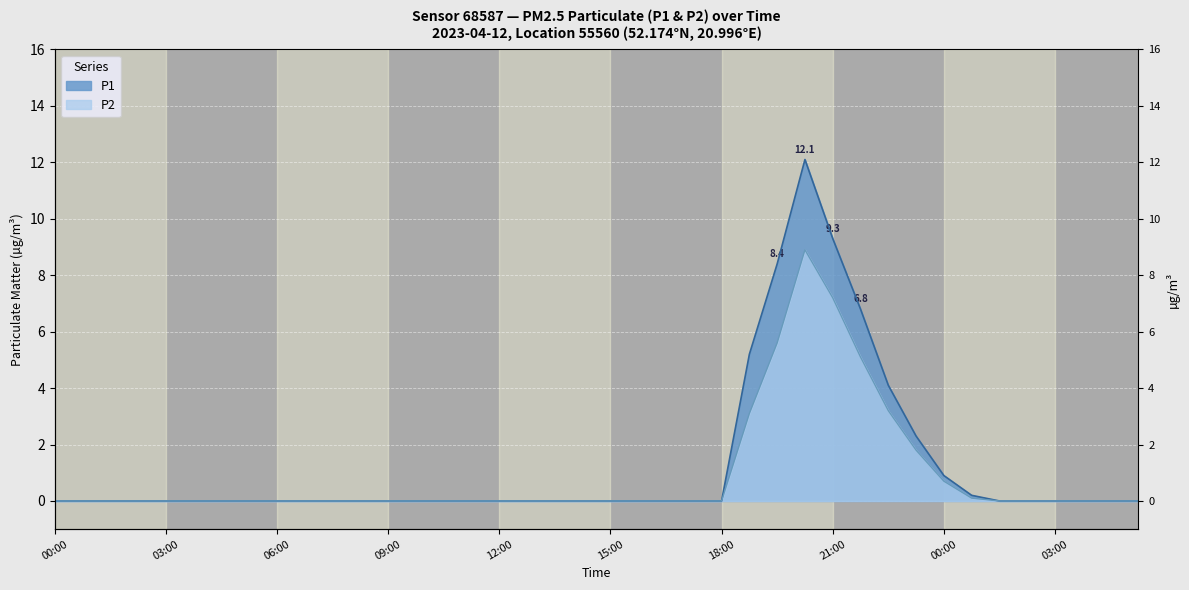

True or false: P2 and P1 cross at least once.

False